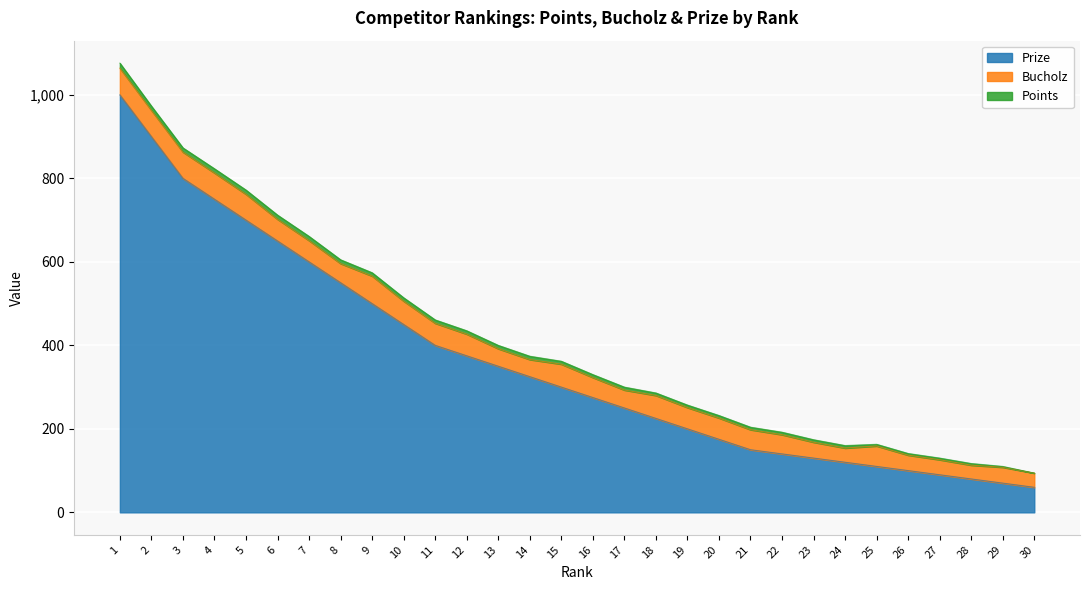

Reading right to left, transcribe all the data shown in this chart.

Prize: 60	70	80	90	100	110	120	130	140	150	175	200	225	250	275	300	325	350	375	400	450	500	550	600	650	700	750	800	900	1000
Bucholz: 34	38	33	36	37	49	34	38	46	48	51	51	55	43	48	55	41	42	52	53	56	66	46	51	52	62	63	63	63	64
Points: 0	2	4	4	4	4	6	6	6	6	6	6	6	7	7	7	8	8	8	8	8	8	9	10	10	10	10	10	10	12